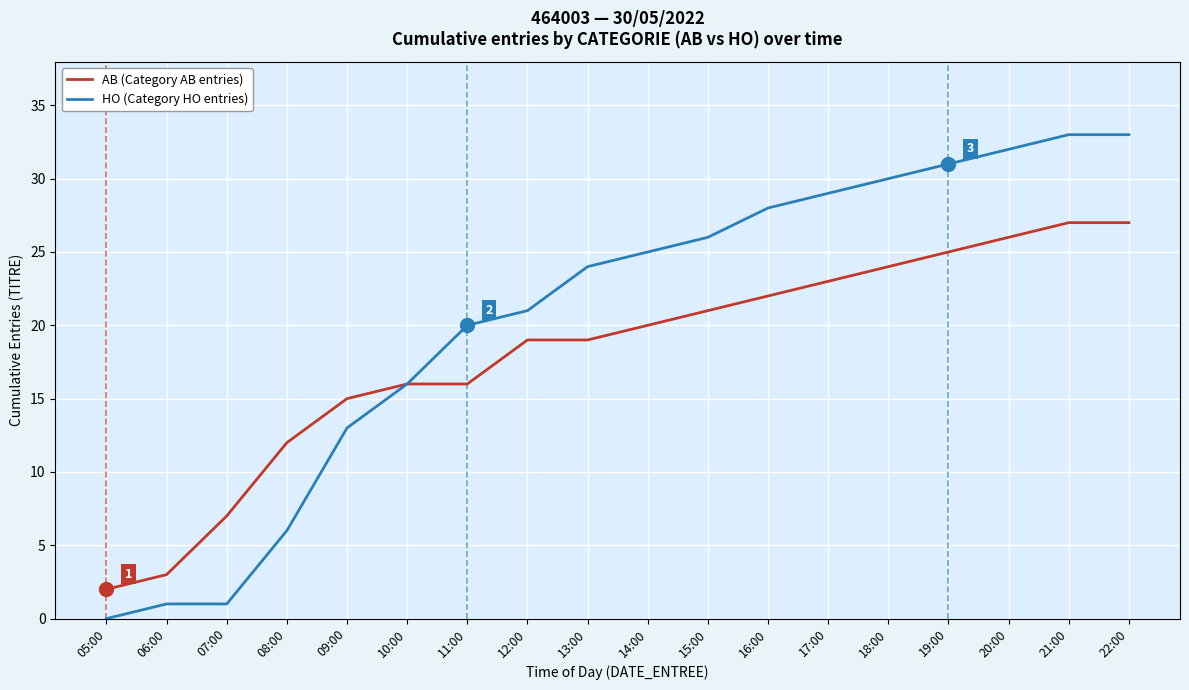

What is the difference between the second highest and second lowest values in the AB (Category AB entries) series?

24